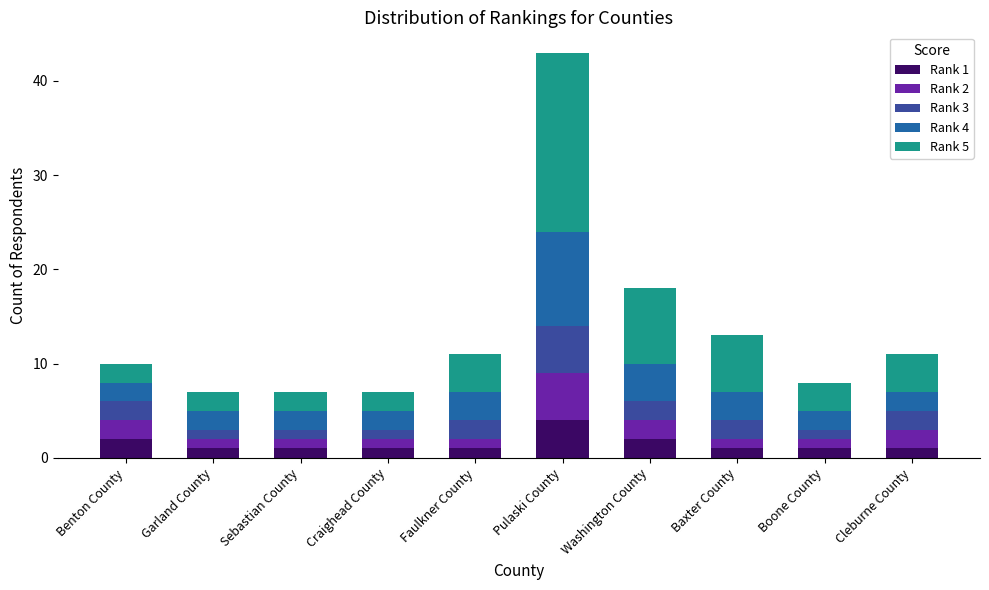

At which category is the sum across all series the highest?

Pulaski County